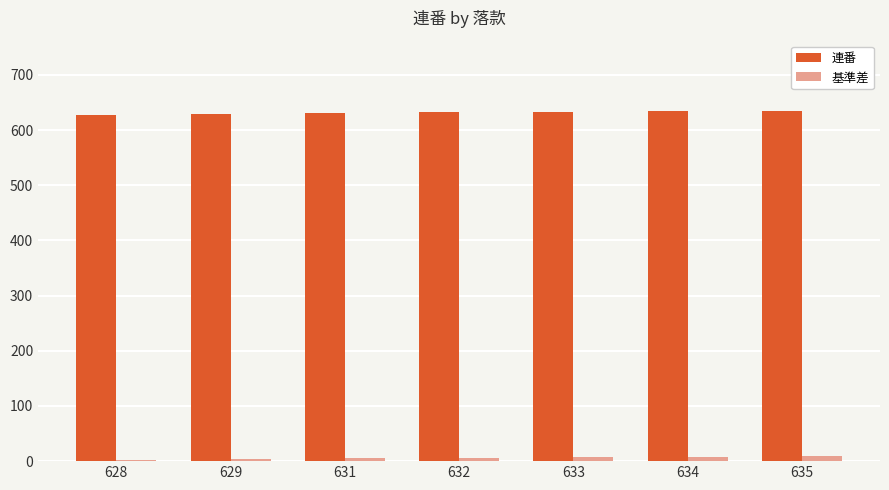

What is the sum of all 基準差 values?

40